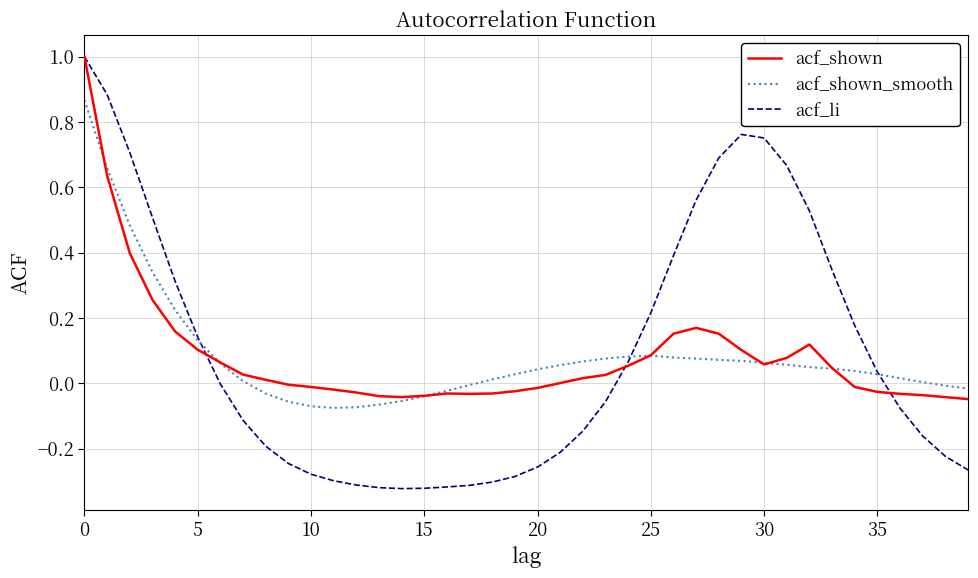

Which series has the widest spread of values?

acf_li